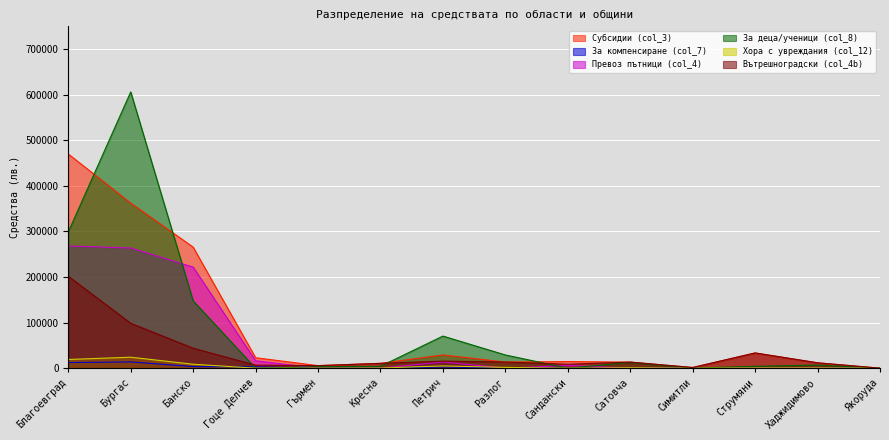

What value does the Превоз пътници (col_4) series have at Петрич, to the nearest 50?

13550